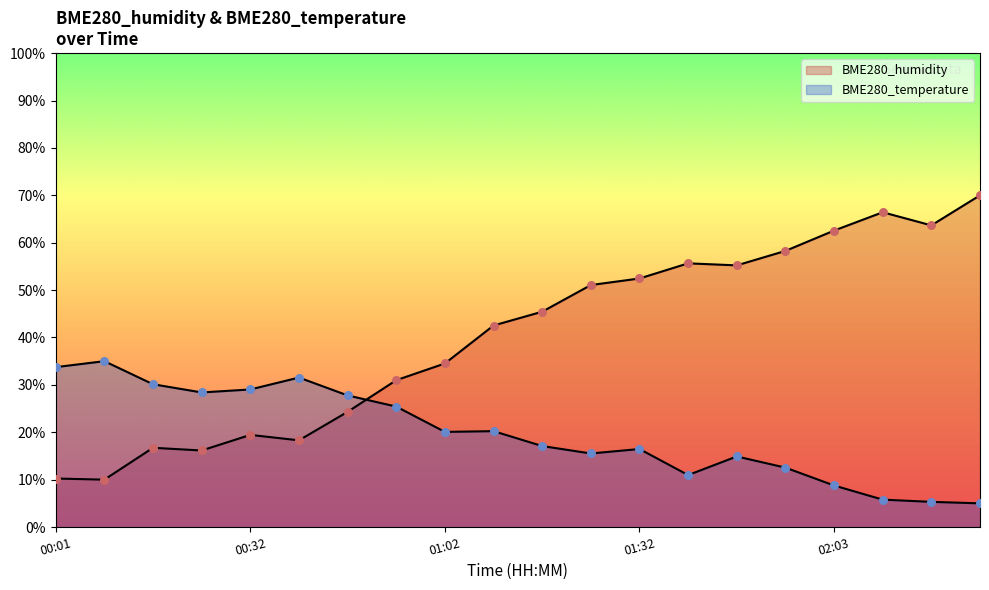

What are all the series names shown in the legend?

BME280_temperature, BME280_humidity